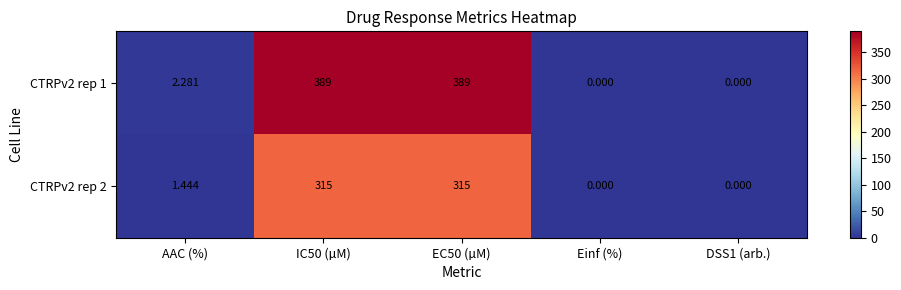

How many distinct data groups are displayed?

2